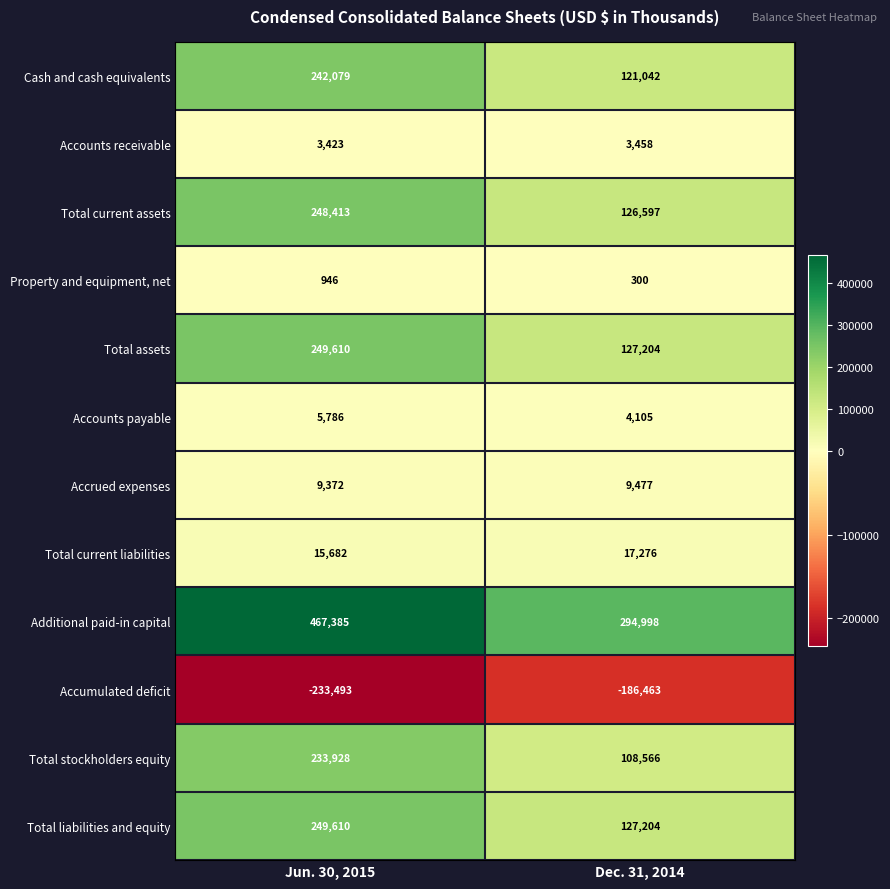

Is it true that Total current assets equals 126597 at Dec. 31, 2014?

True